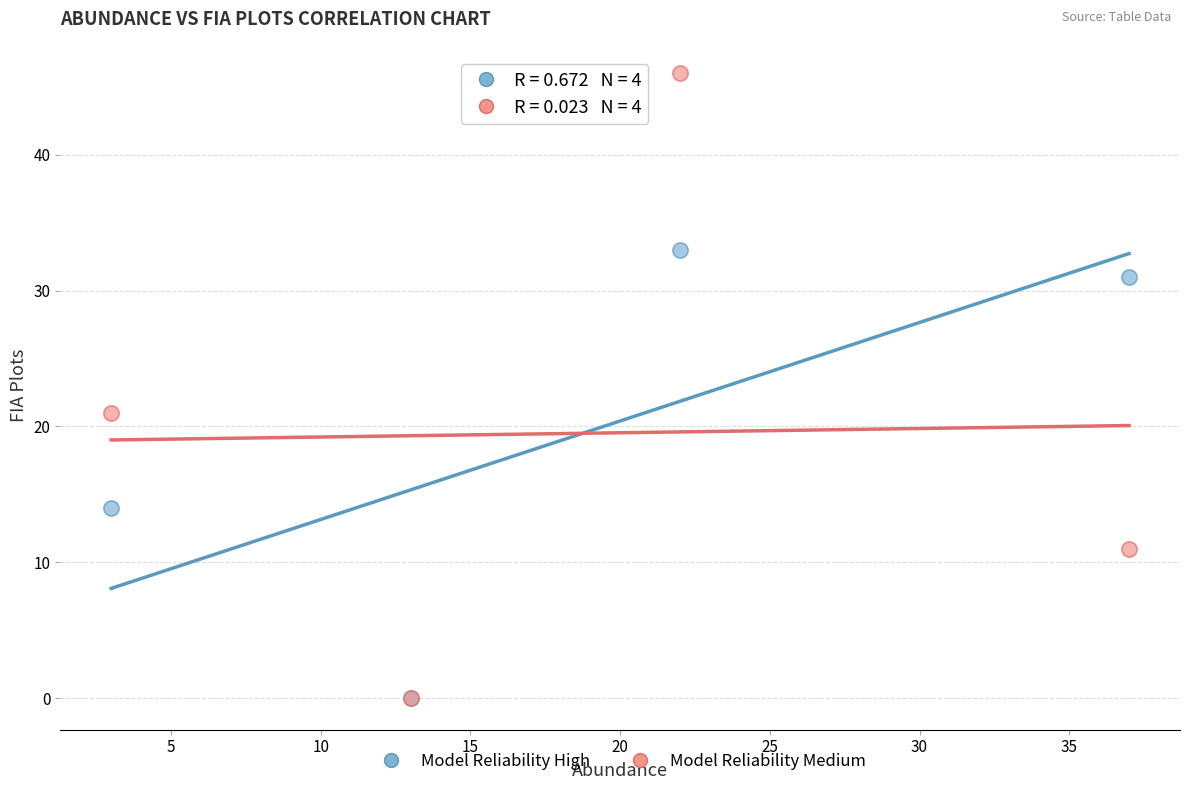

In the Model Reliability Medium series, what Y value is closest to 23?

21